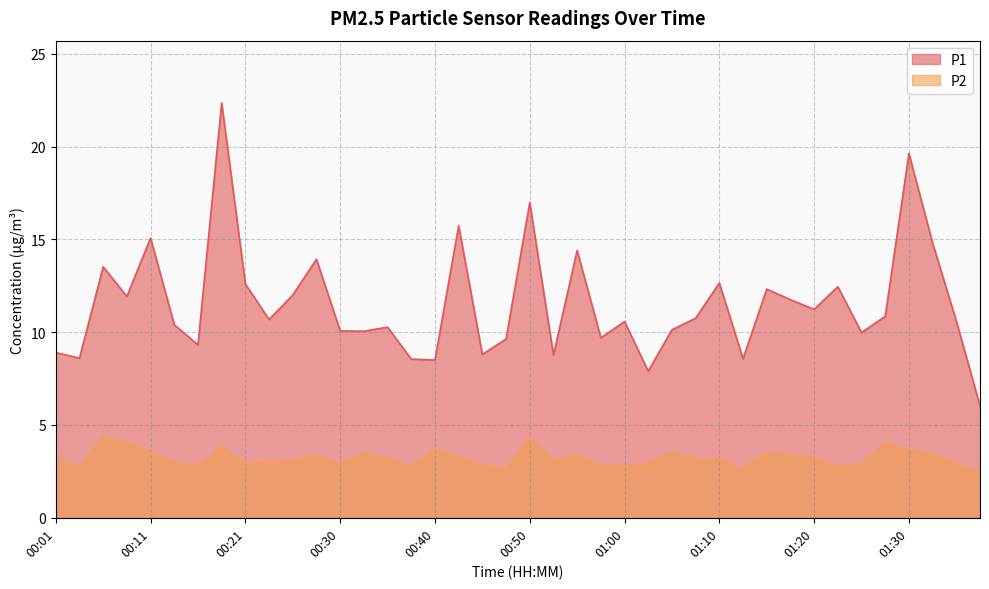

The value of P1 at 01:07 is 5.6. True or false?

False